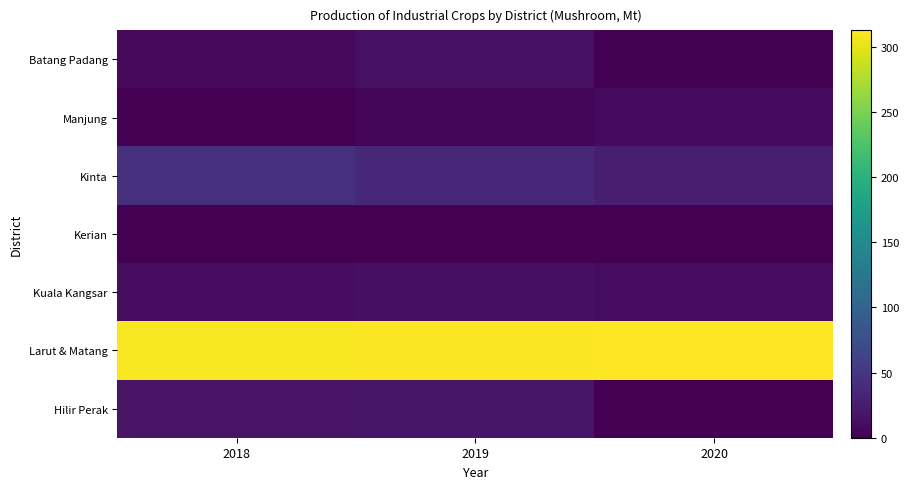

Which series has the largest total across all categories?

Larut & Matang